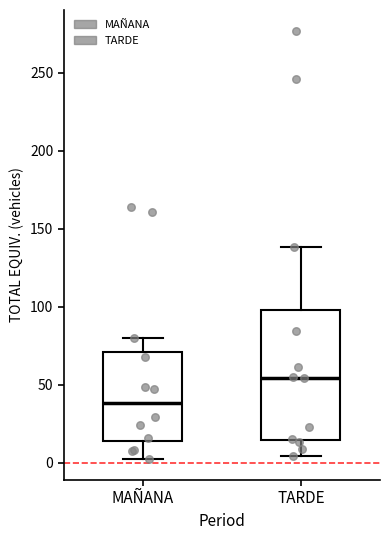

Reading left to right, transcribe this box plot: for each box, give where its median line is, the range the box spans, and where its two whiskers end, as read against the y-axis. The values are not printed on the chart, so give them approximately, as read against the axis.

MAÑANA: median 40, box 15 to 70, whiskers 5 to 80
TARDE: median 55, box 15 to 100, whiskers 5 to 140